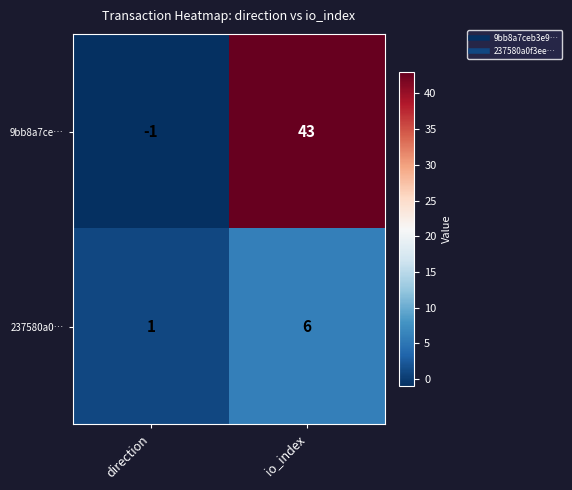

Which series has the largest total across all categories?

9bb8a7ce…